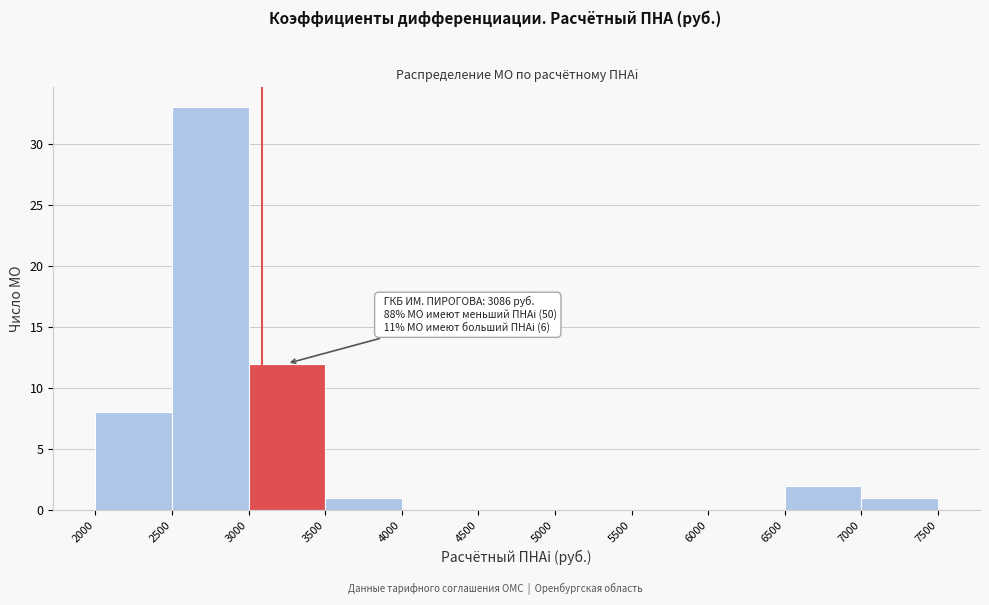

Which range on the x-axis has the tallest bar?

2500 to 3000